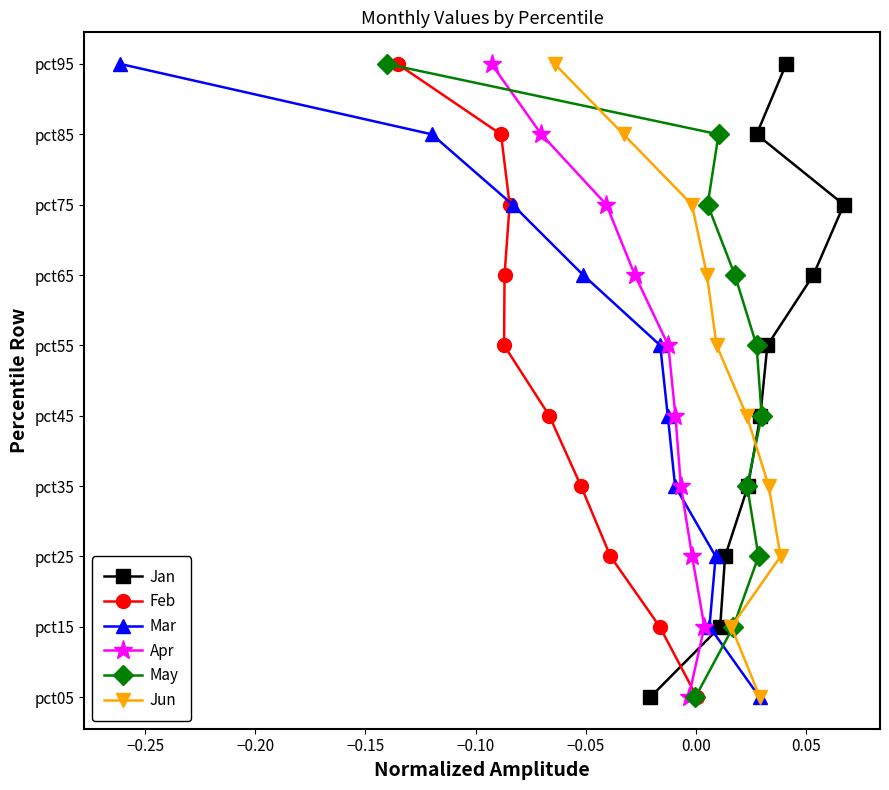

Is the value of Mar at −0.10 greater than the value of Jun at −0.20?

Yes